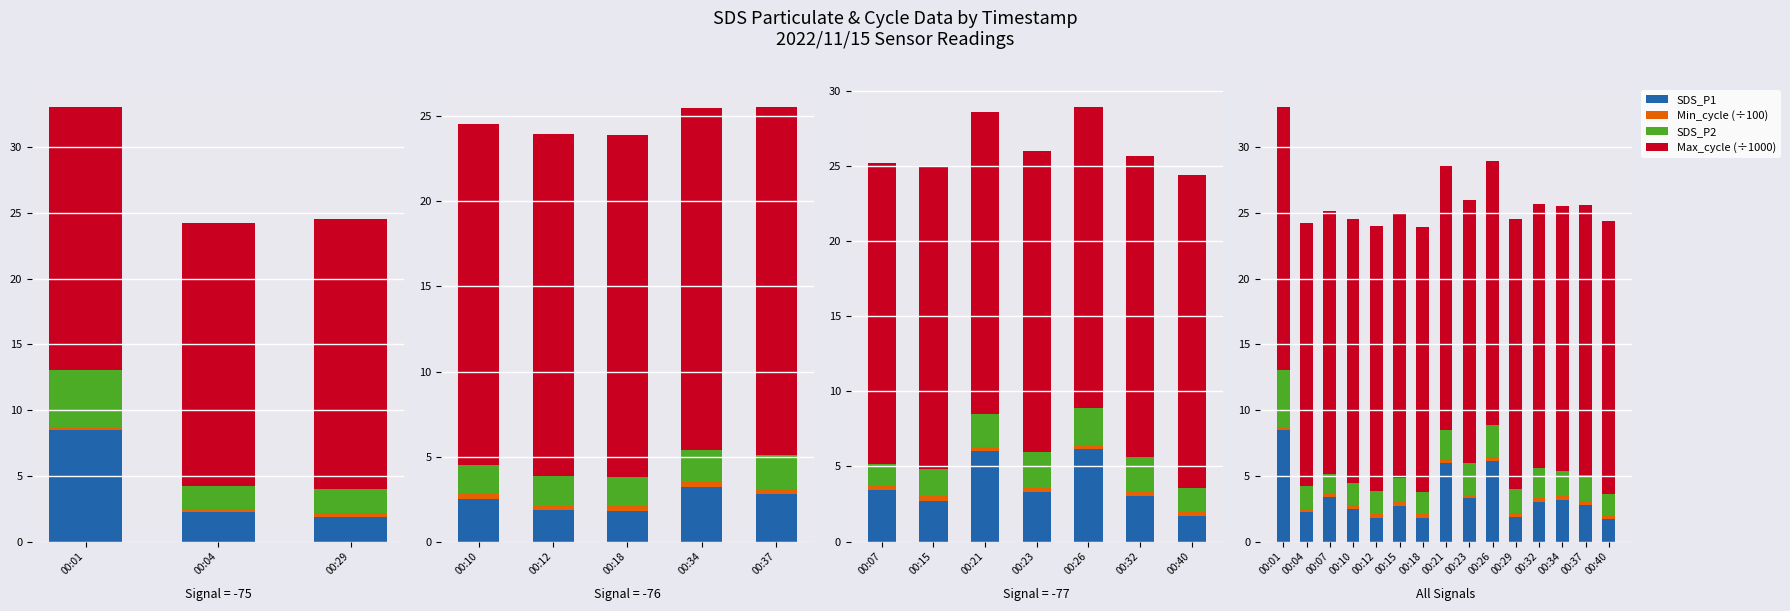

At which category is the sum across all series the highest?

00:01